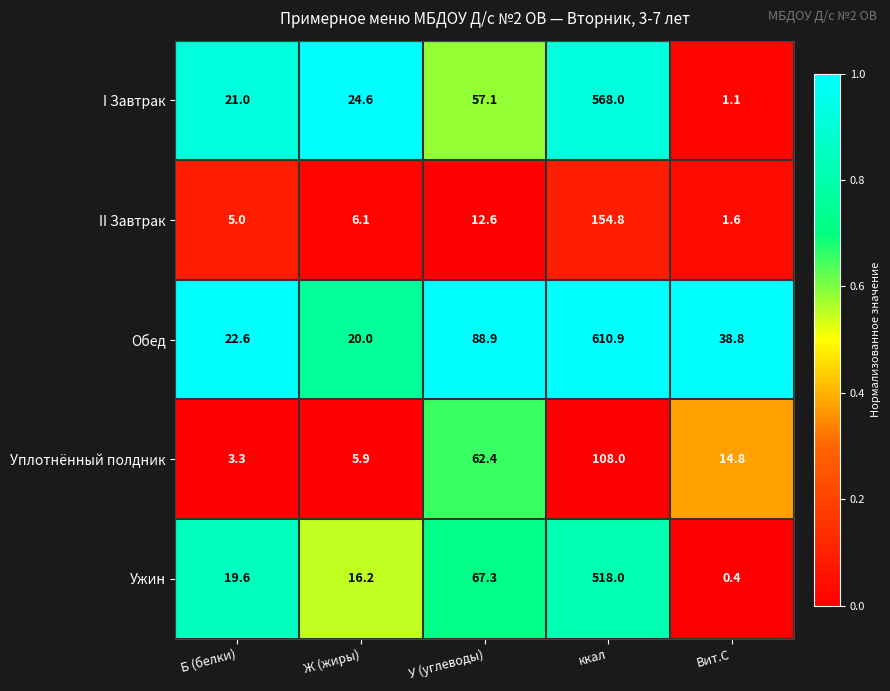

What is the difference between the highest and lowest values at ккал?

502.9